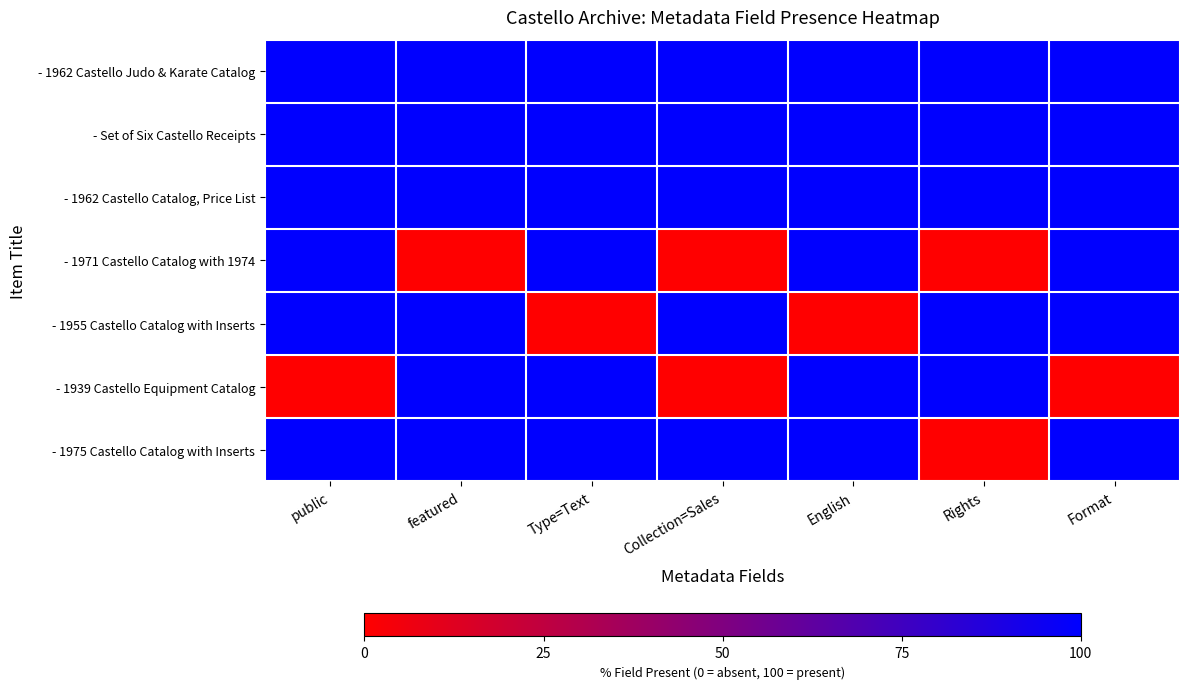

At Format, list the series in order from smallest to largest.

- 1939 Castello Equipment Catalog, - 1962 Castello Judo & Karate Catalog, - Set of Six Castello Receipts, - 1962 Castello Catalog, Price List, - 1971 Castello Catalog with 1974, - 1955 Castello Catalog with Inserts, - 1975 Castello Catalog with Inserts